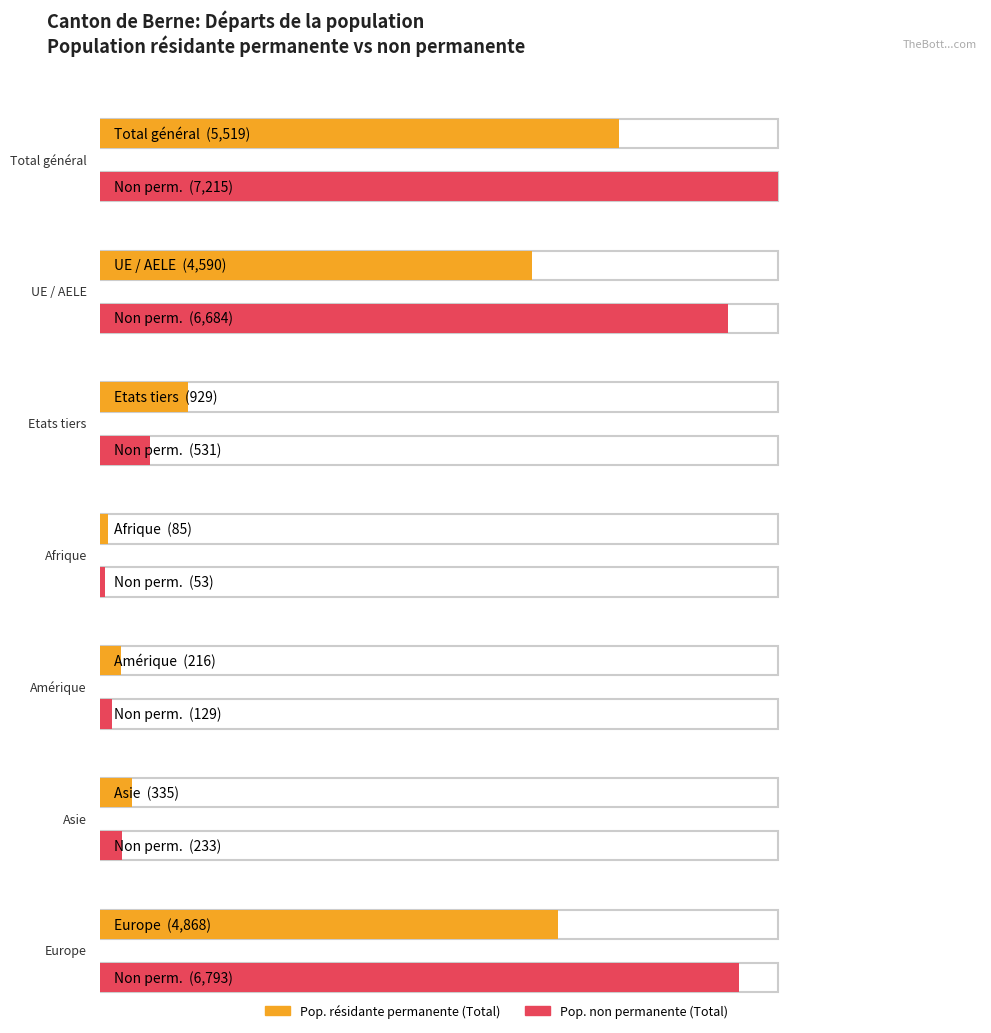

Between Europe and Amérique, which is larger?

Europe